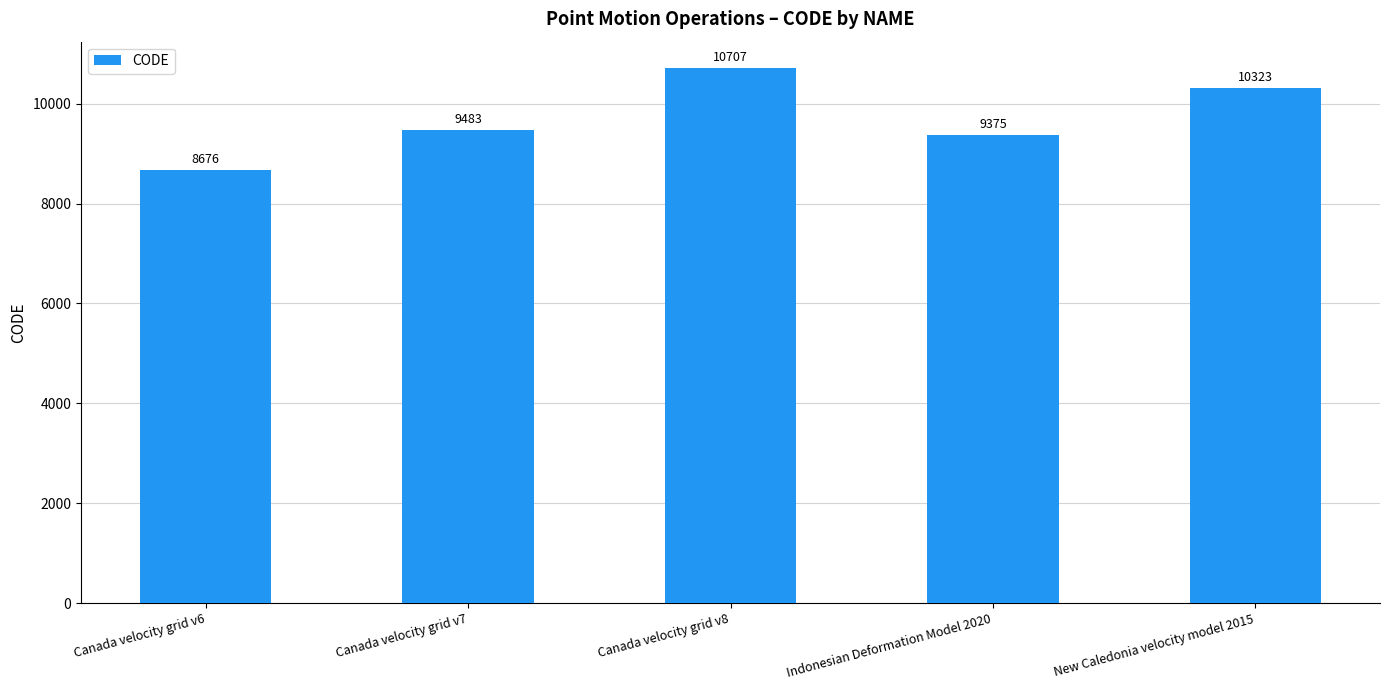

How many data points are less than 9483?

2